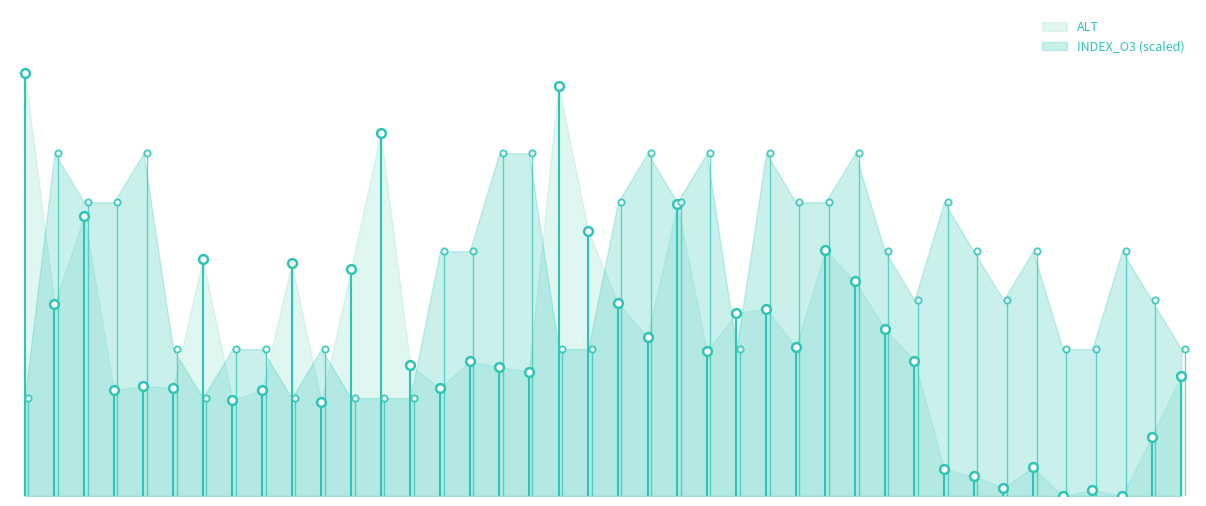

Which series contains the highest Y value?

ALT